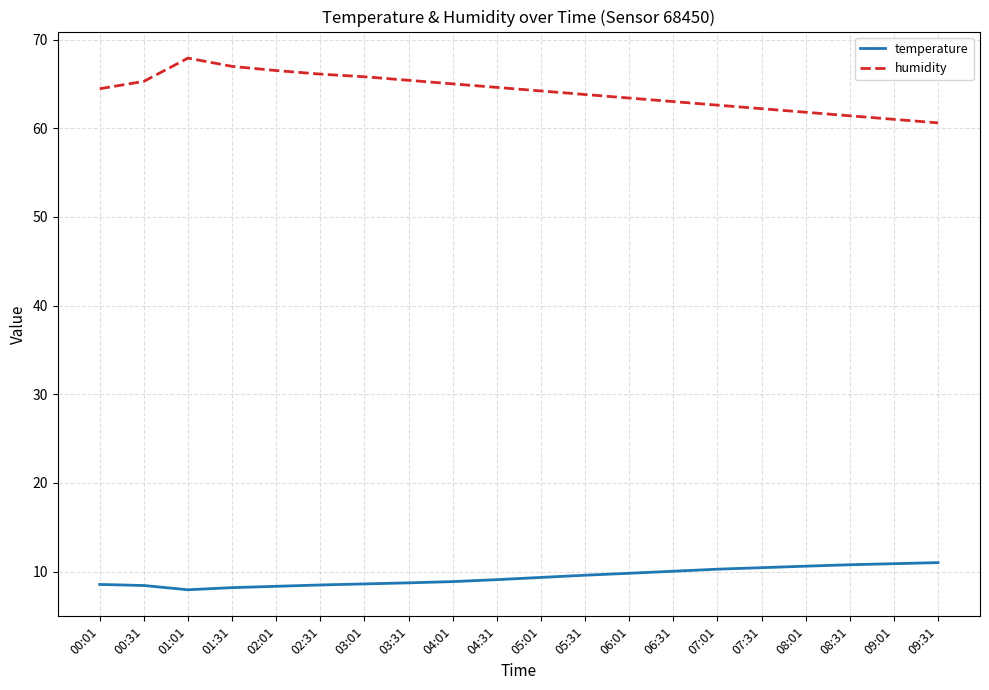

What is the maximum value for temperature?

11.0